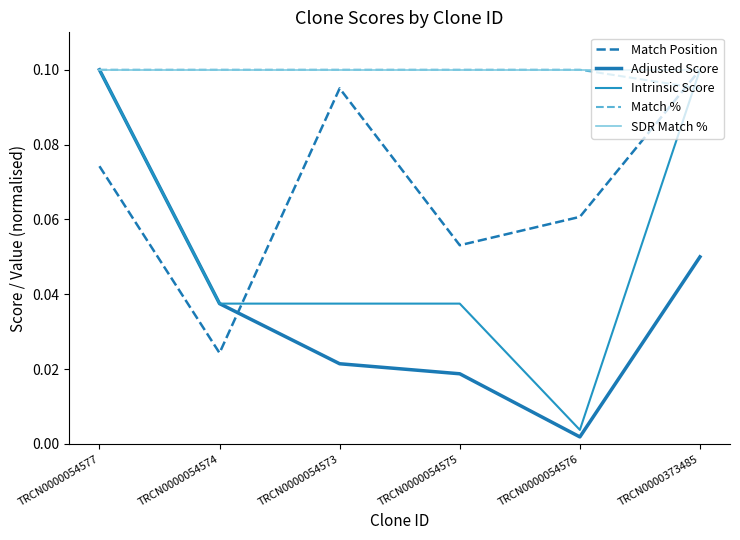

Does the chart have visible grid lines?

No